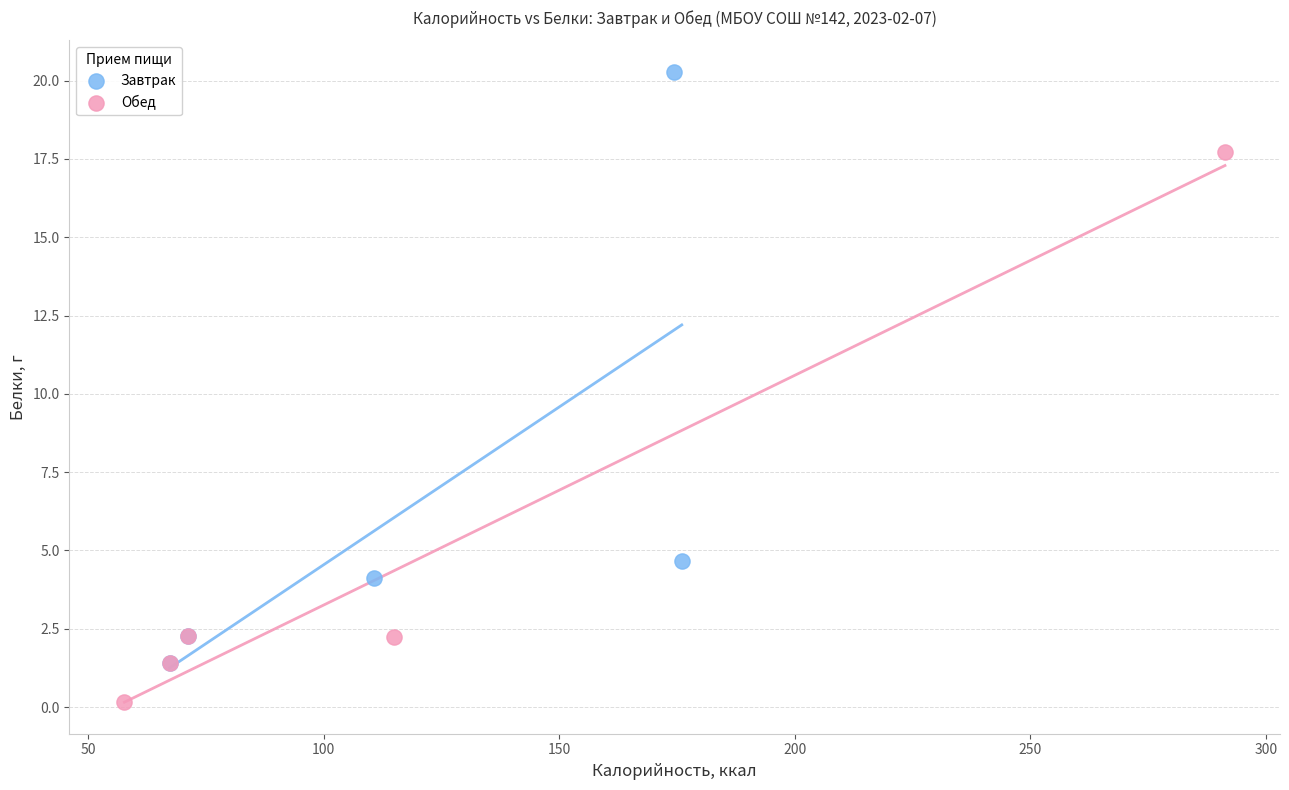

Which series contains the lowest Y value?

Обед